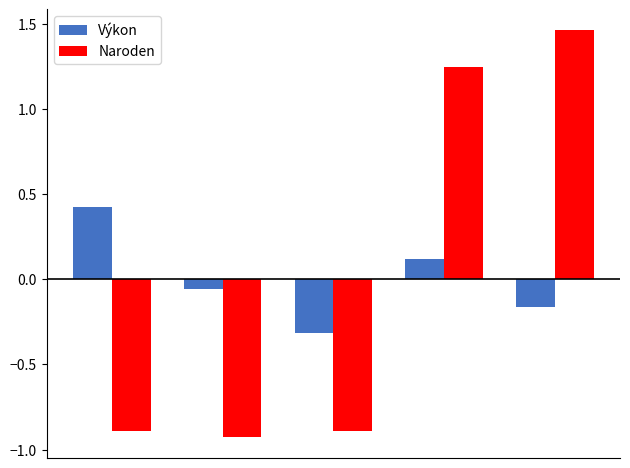

How many data points in Výkon are above 0?

2